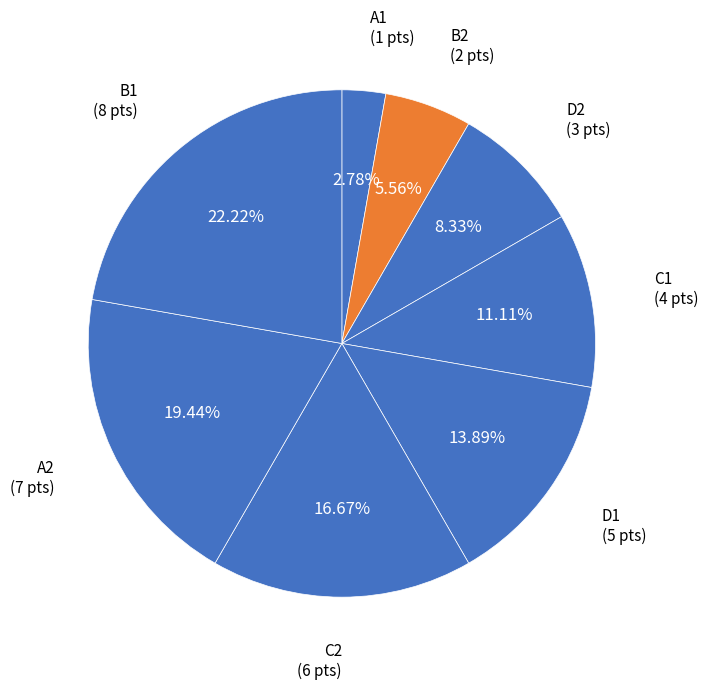

Count the number of slices in the pie.

8